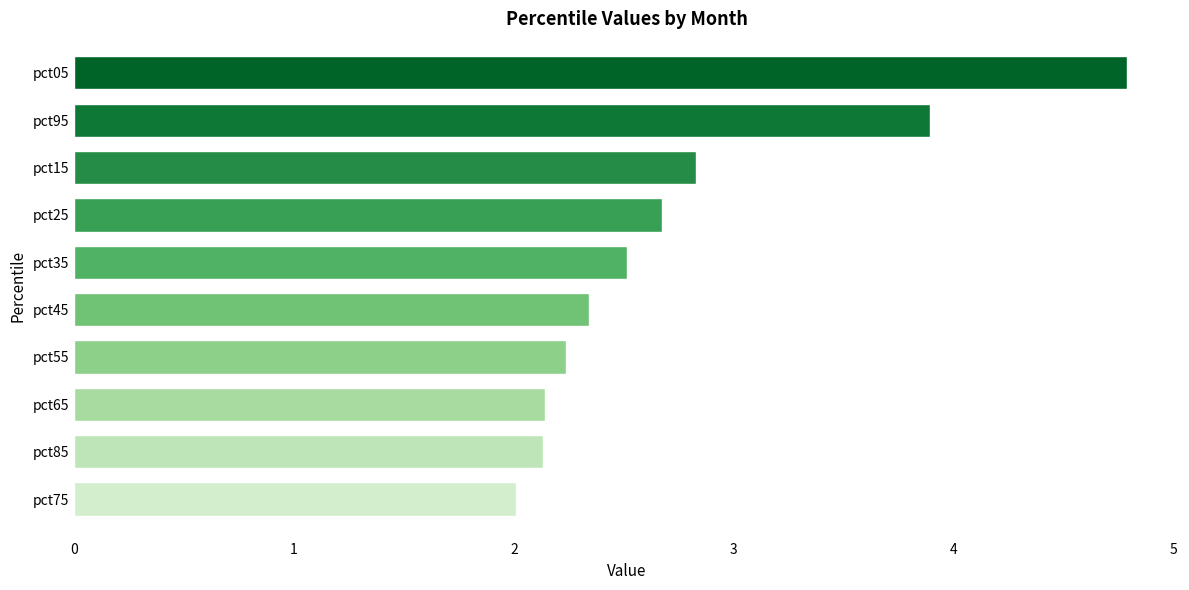

What is the minimum value shown in the chart?

2.0